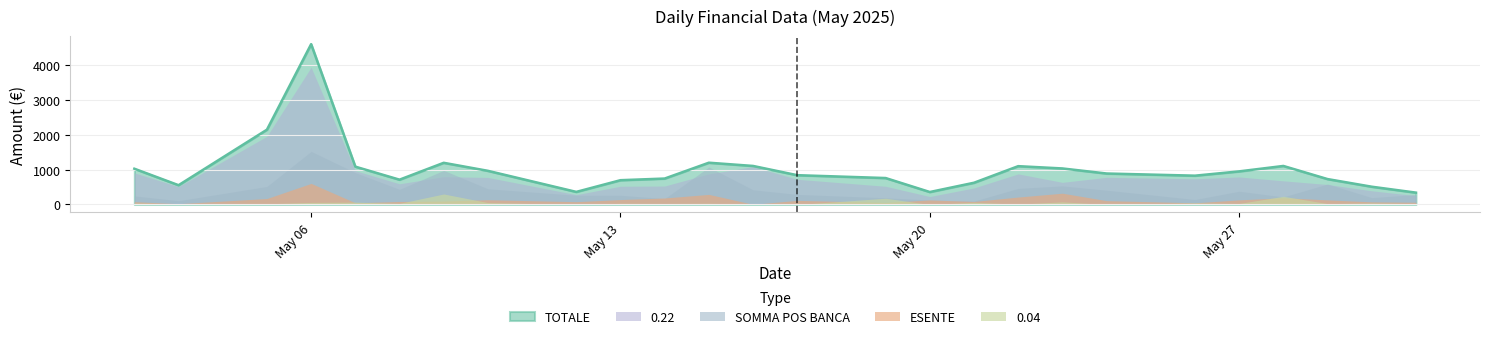

The 0.04 series shows 12.9 at 2025-05-13. True or false?

False